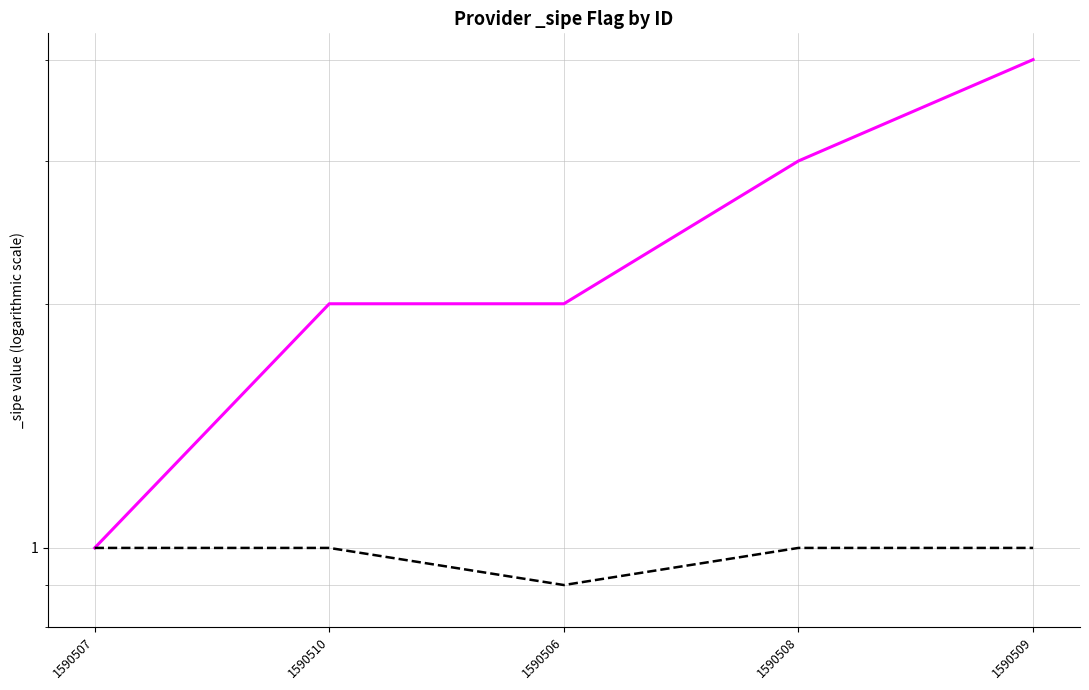

What is the minimum value shown in the chart?

0.9